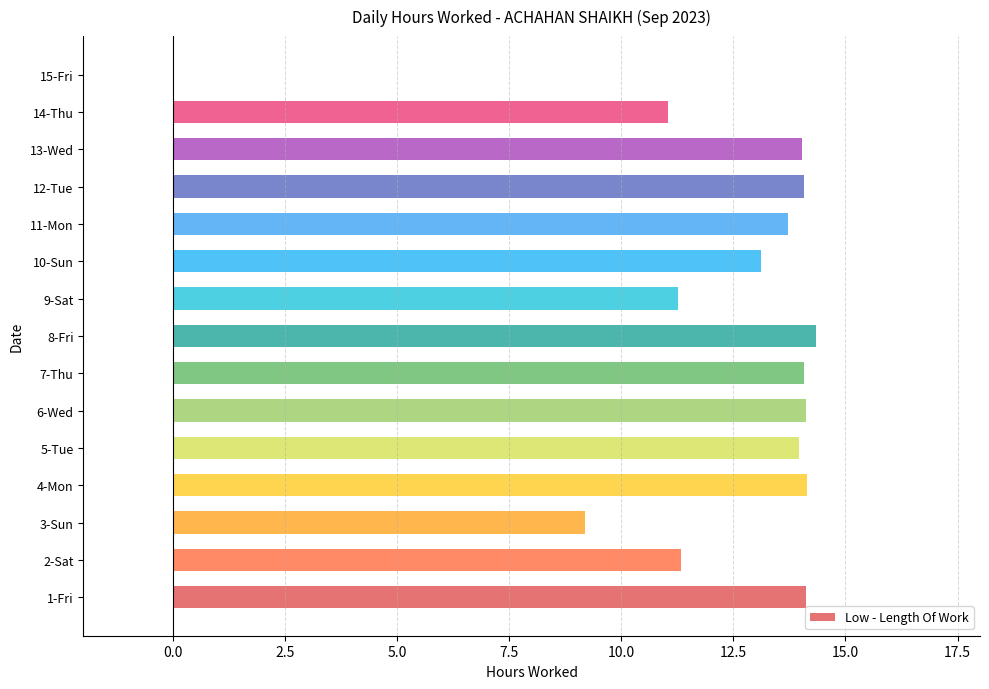

Are the bars horizontal?

Yes